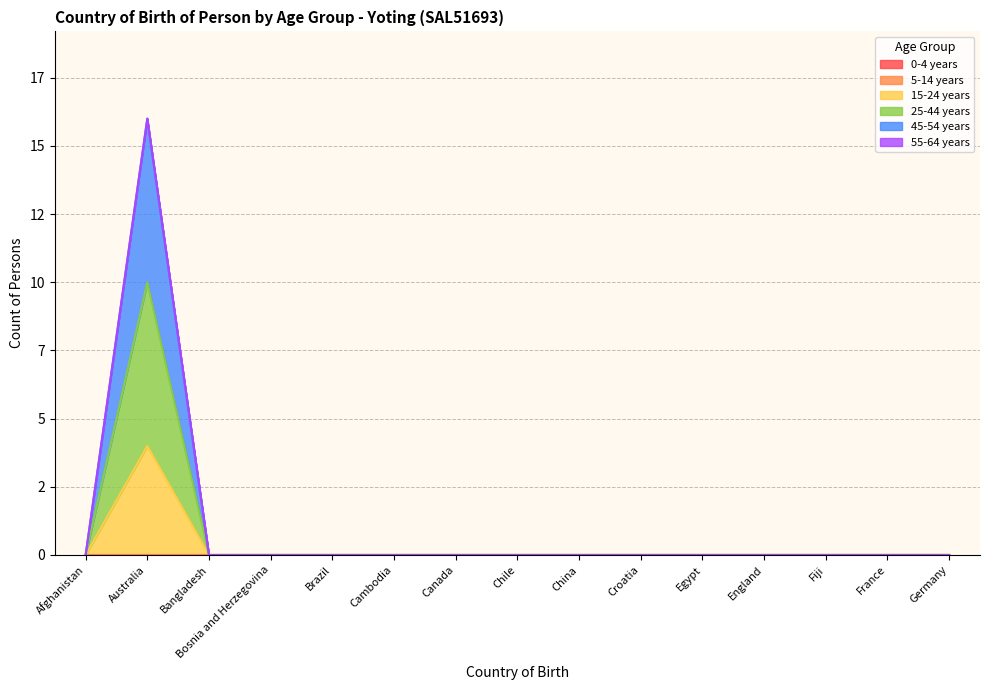

What position from the left is Croatia?

10